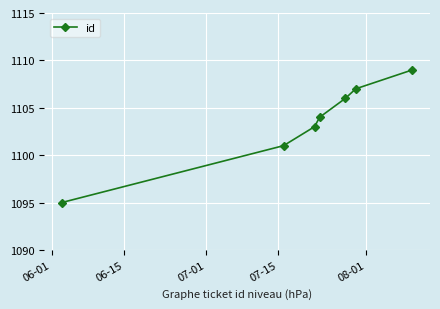

Count the number of categories in the chart.

7